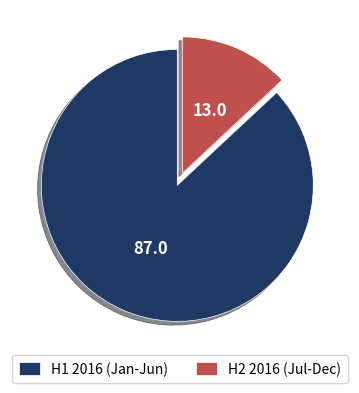

Is the sum of H1 2016 (Jan-Jun) and H2 2016 (Jul-Dec) greater than half?

Yes